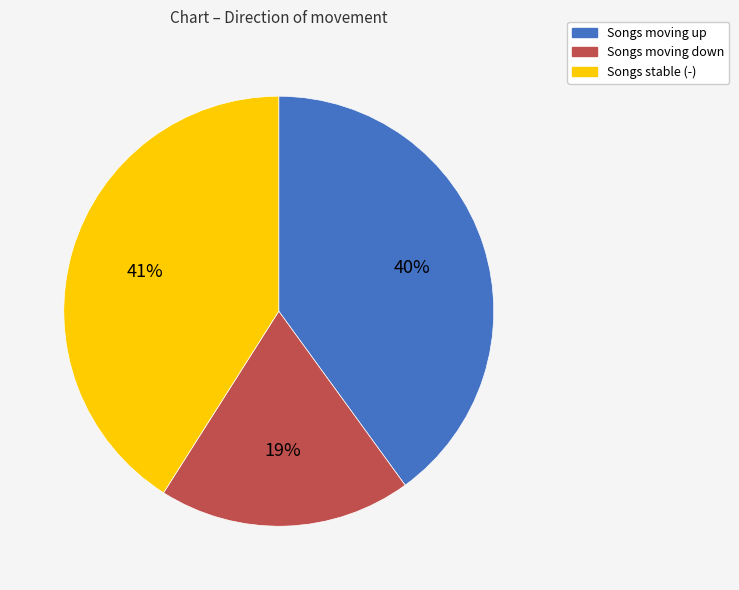

Is there a majority slice in this chart?

No